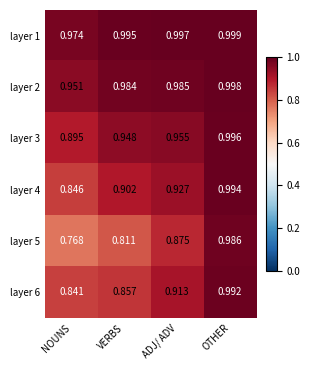

What is the difference between the highest and lowest values at ADJ/ ADV?

0.1